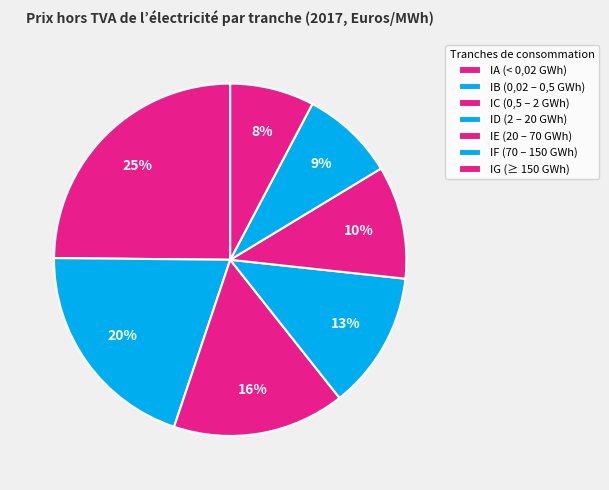

Does IE (20 – 70 GWh) represent more than half of the total?

No